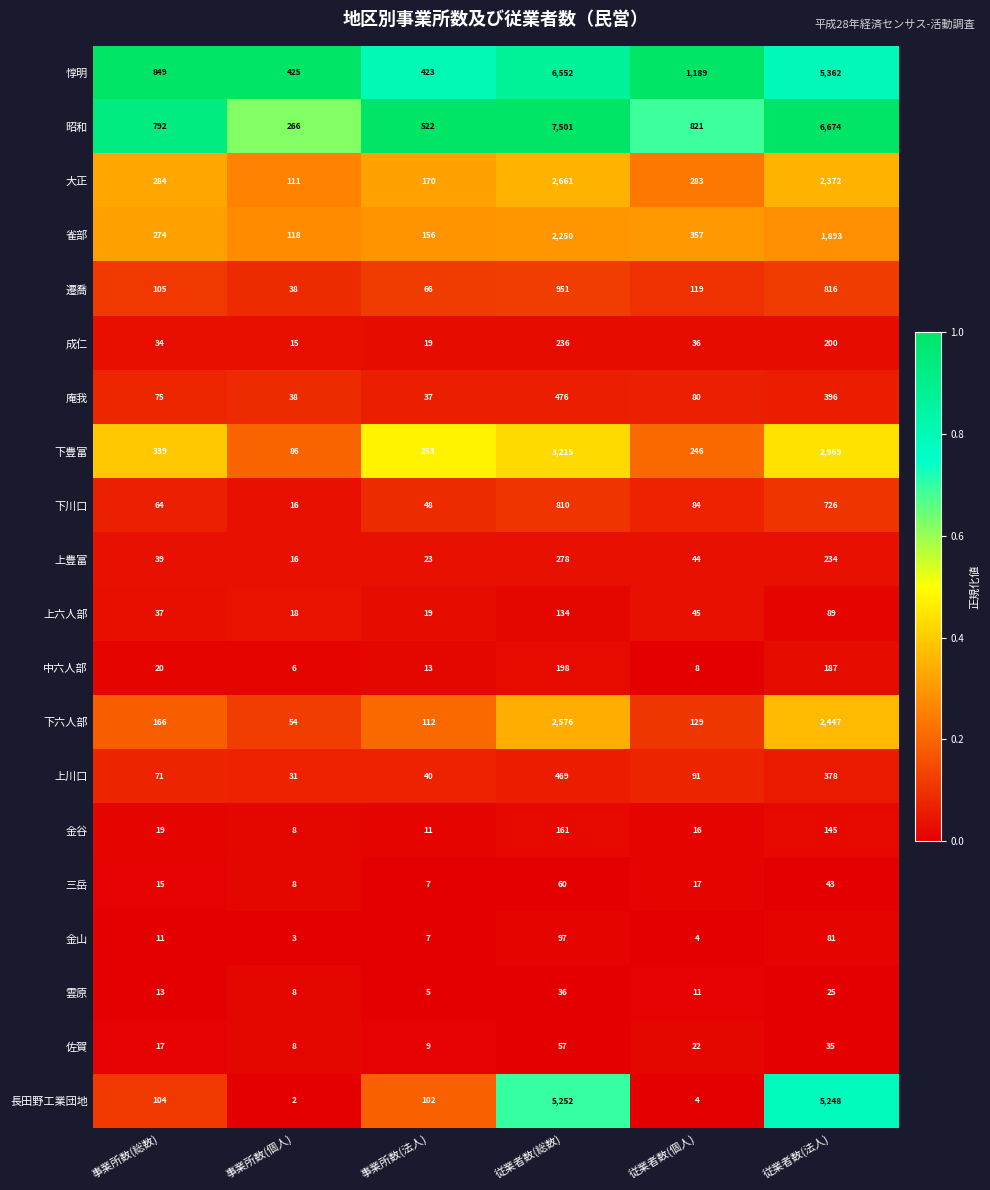

What is the total value across all series at 事業所数(法人)?

2042